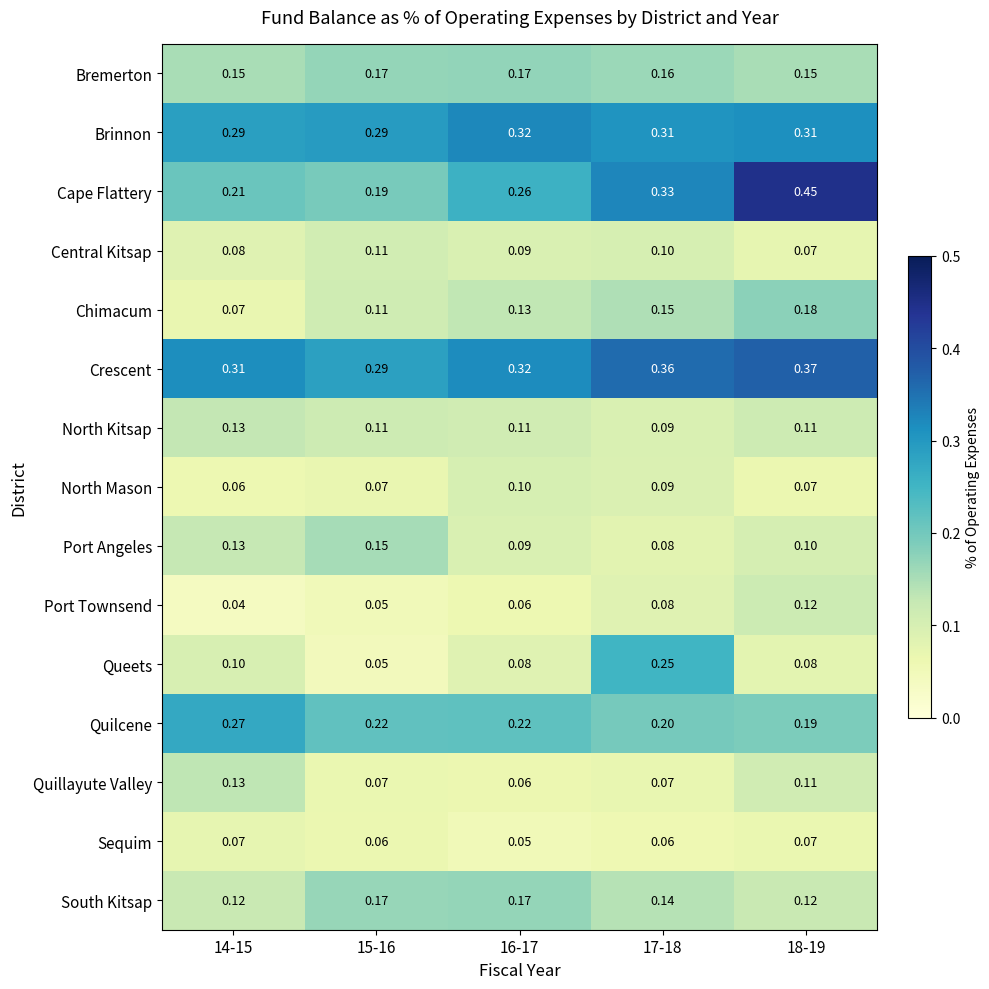

What is the total value across all series at 17-18?

2.5